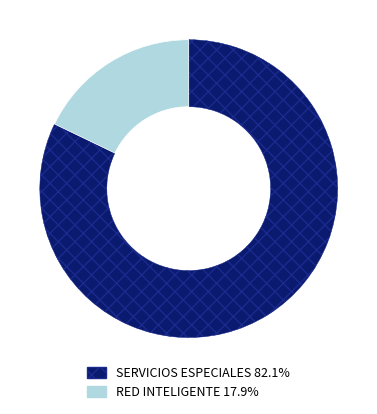

How many slices are in this pie chart?

2